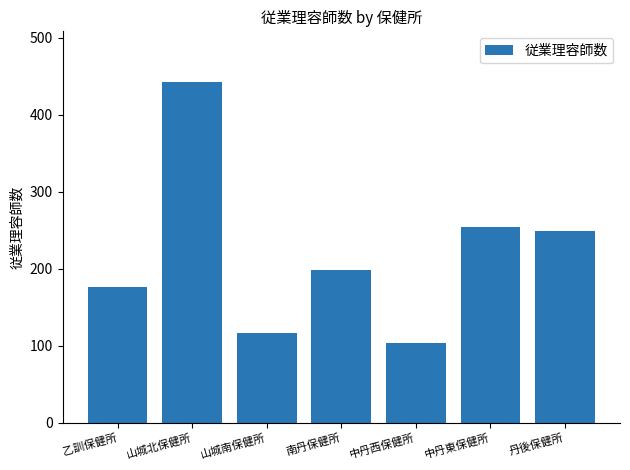

Read the value at 丹後保健所.

249